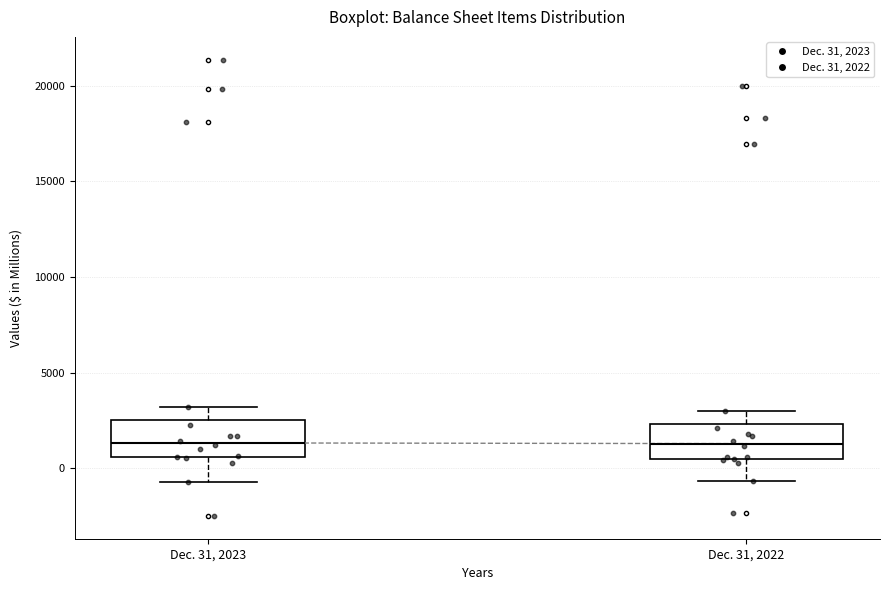

Reading left to right, transcribe this box plot: for each box, give where its median line is, the range the box spans, and where its two whiskers end, as read against the y-axis. The values are not printed on the chart, so give them approximately, as read against the axis.

Dec. 31, 2023: median 1500, box 500 to 2500, whiskers -500 to 3000
Dec. 31, 2022: median 1500, box 500 to 2500, whiskers -500 to 3000